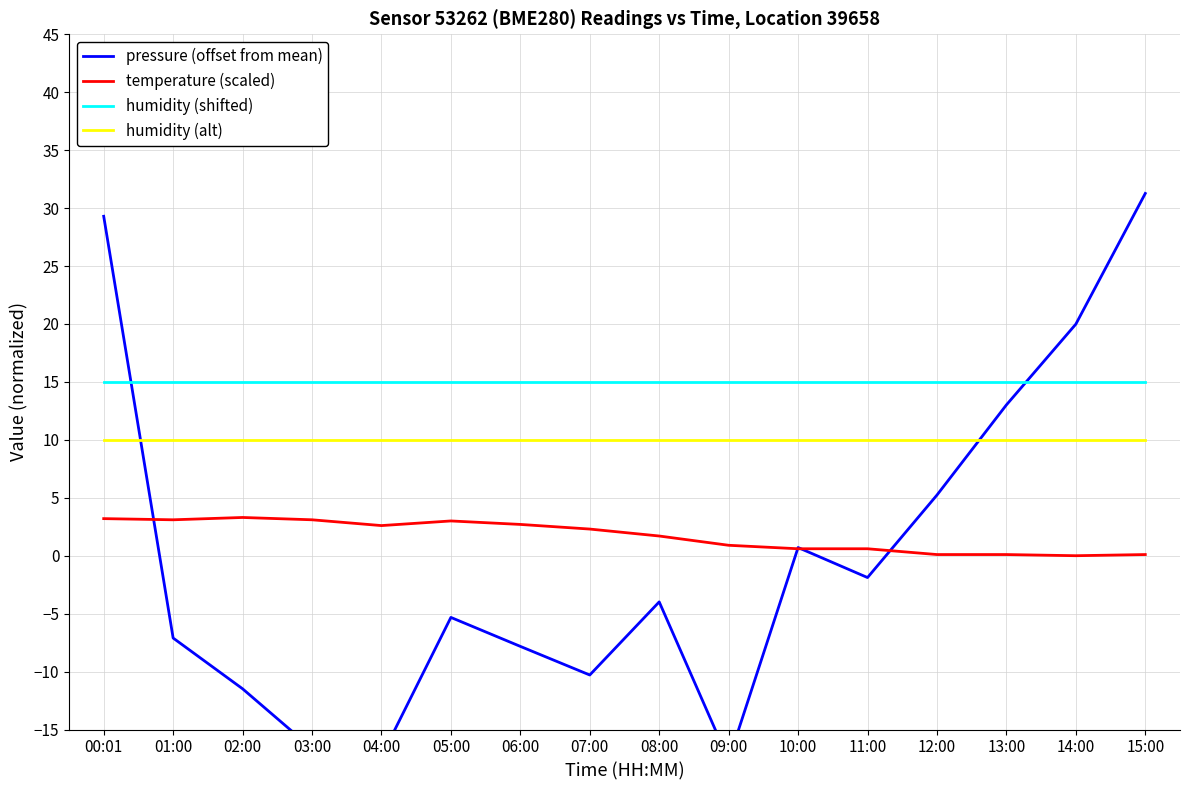

True or false: pressure (offset from mean) and humidity (shifted) intersect in this chart.

True